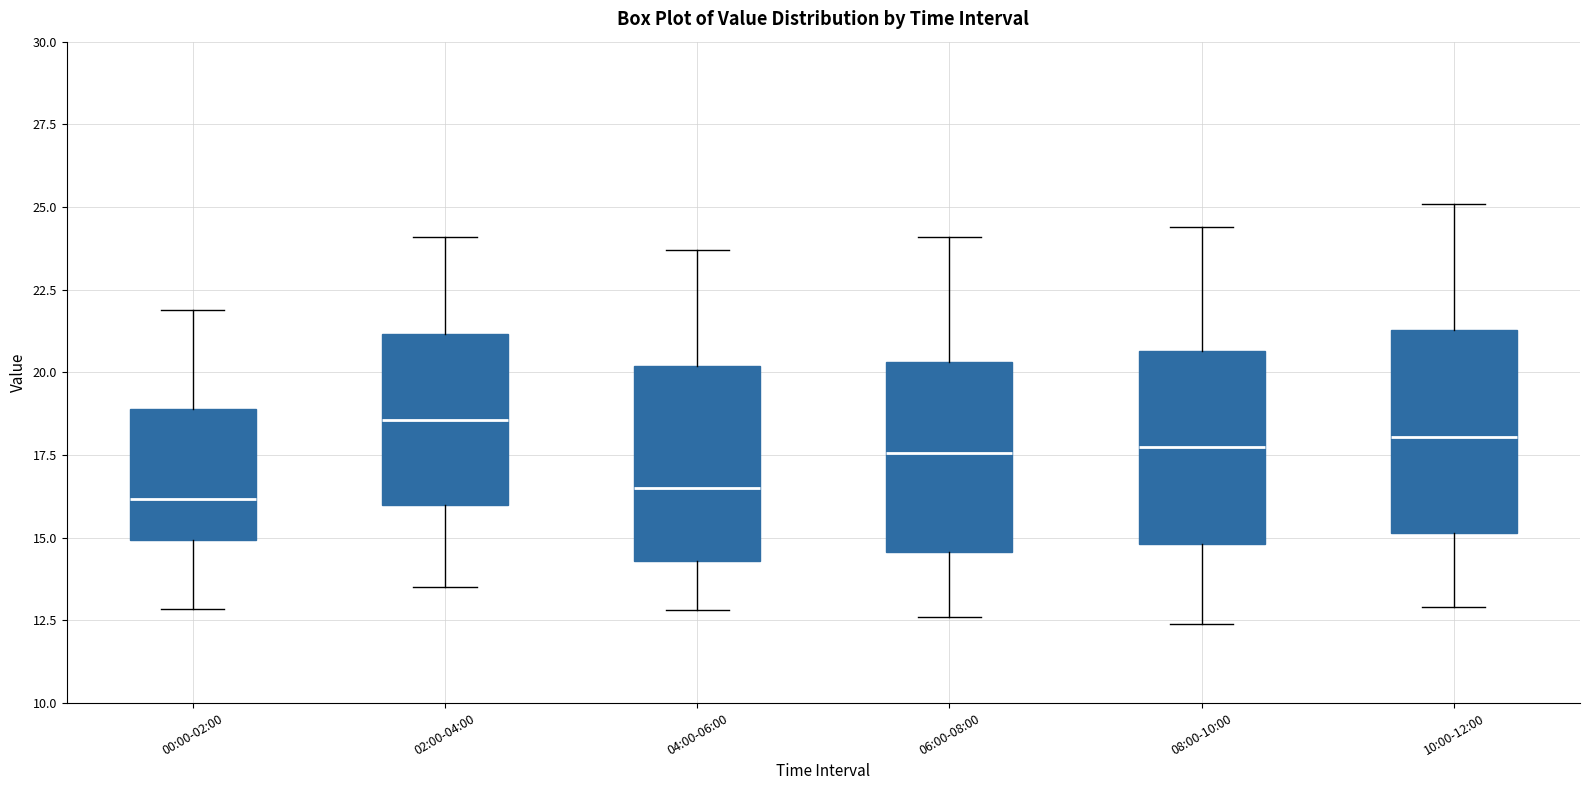

Where does the median line of the box for 02:00-04:00 sit on the y-axis? The values are not printed on the chart, so give them approximately, as read against the axis.

18.5